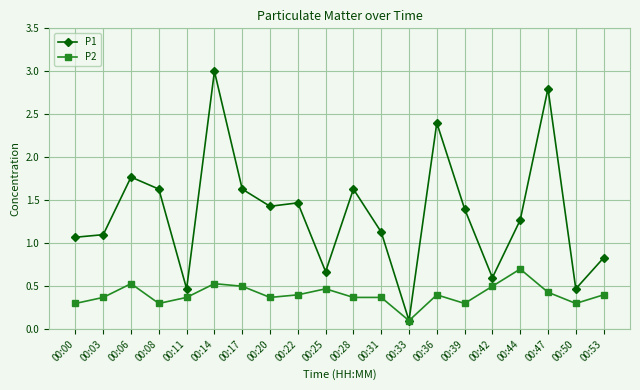

Which category has the lowest value in the P2 series?

00:33